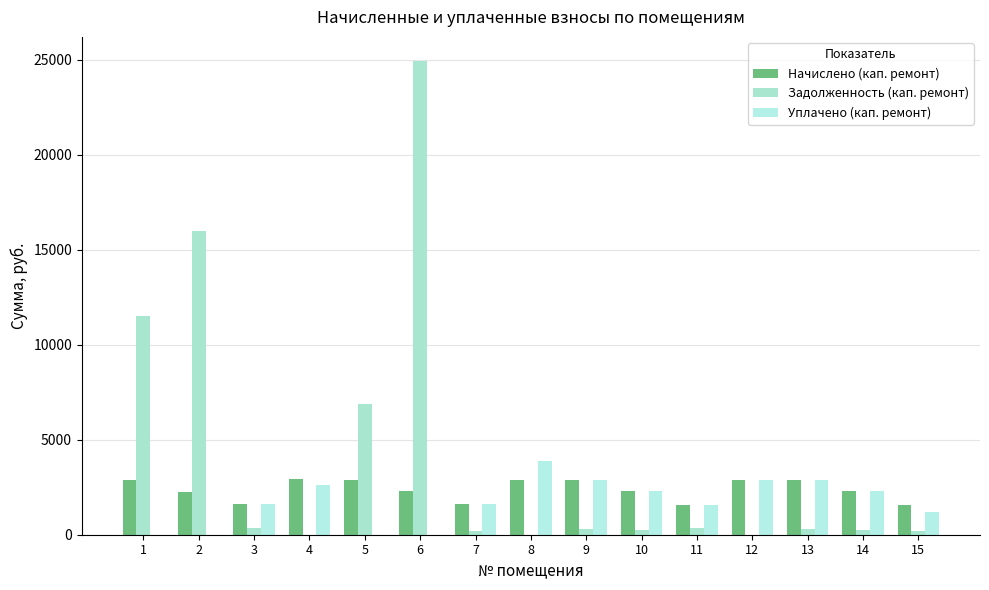

How many groups of bars are there?

15